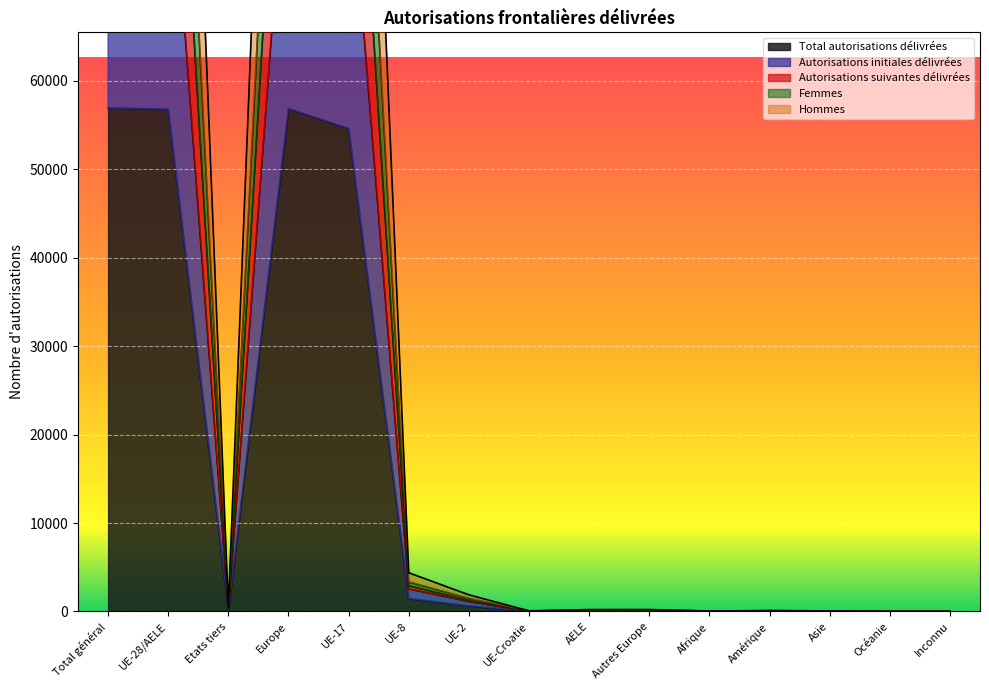

The value of Hommes at Europe is 170604. True or false?

True